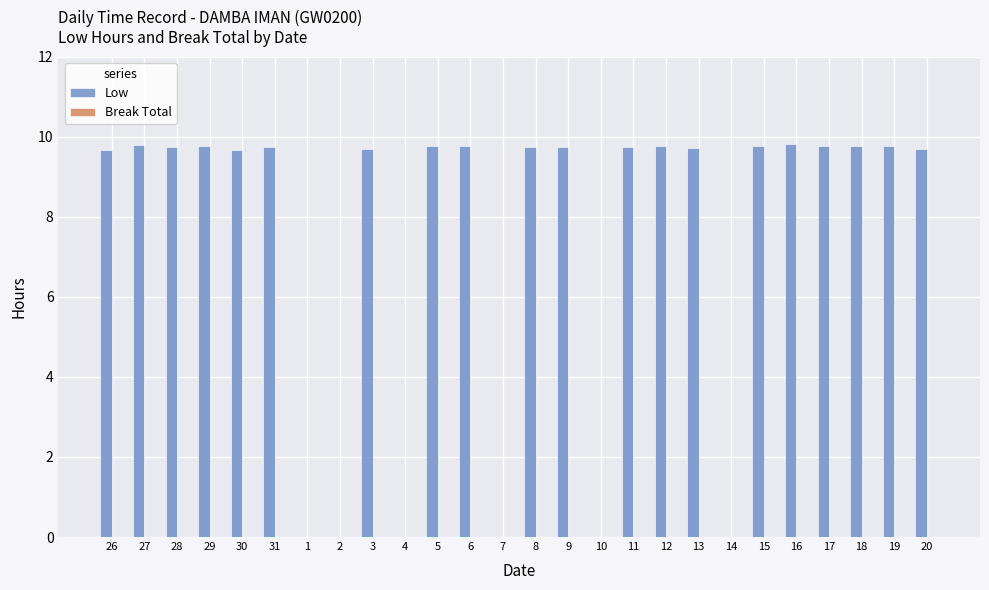

What is the change in value from 1 to 15?

+9.8